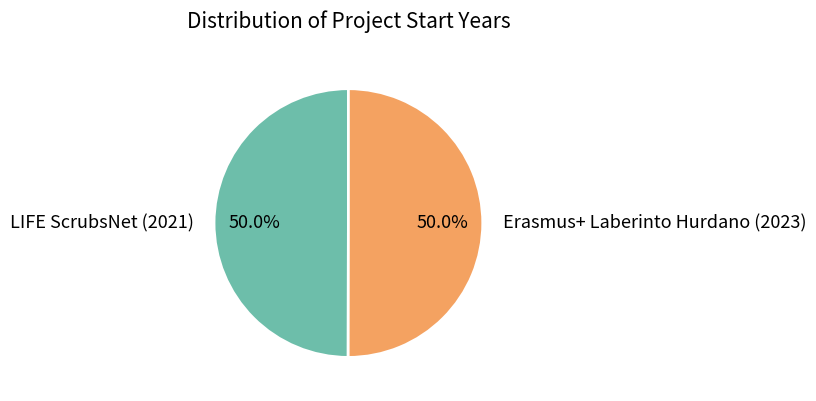

Approximately how many times larger is the value at LIFE ScrubsNet (2021) compared to Erasmus+ Laberinto Hurdano (2023)?

1.0